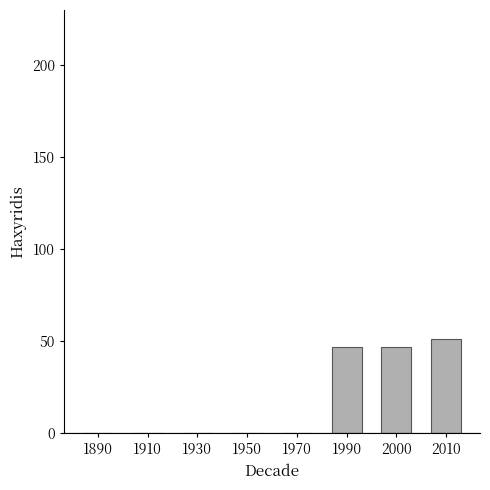

What is the change in value from 1990 to 2010?

+4.4